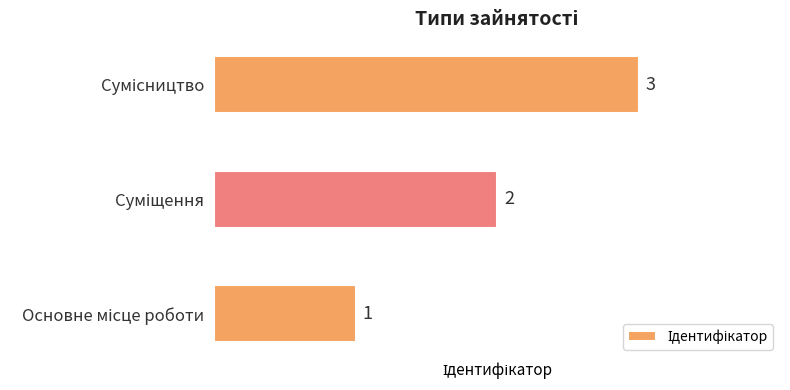

What is the maximum value shown in the chart?

3